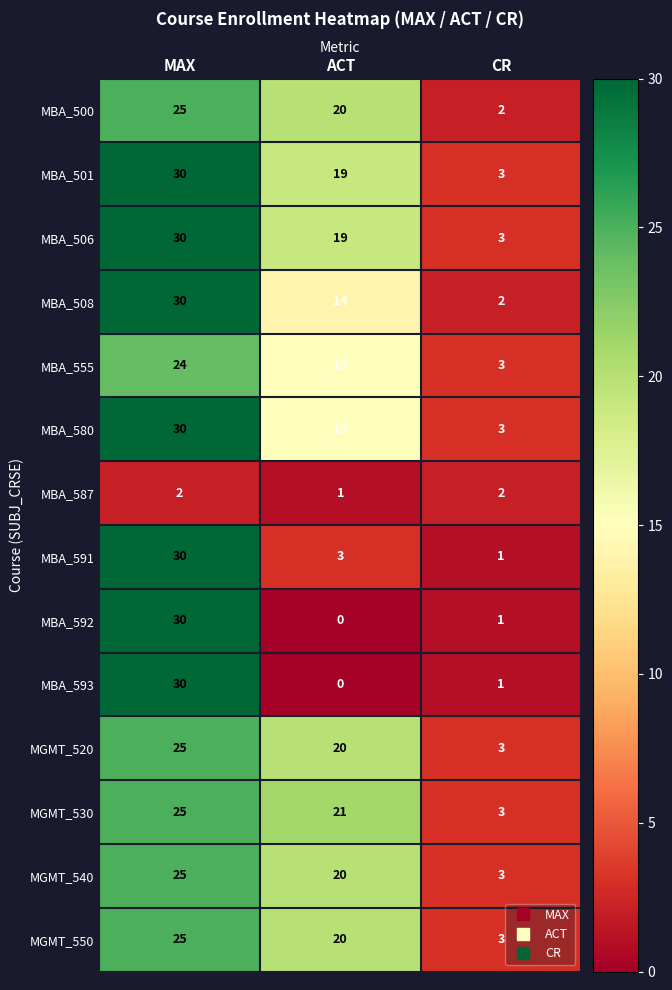

What is the total value across all series at CR?

33